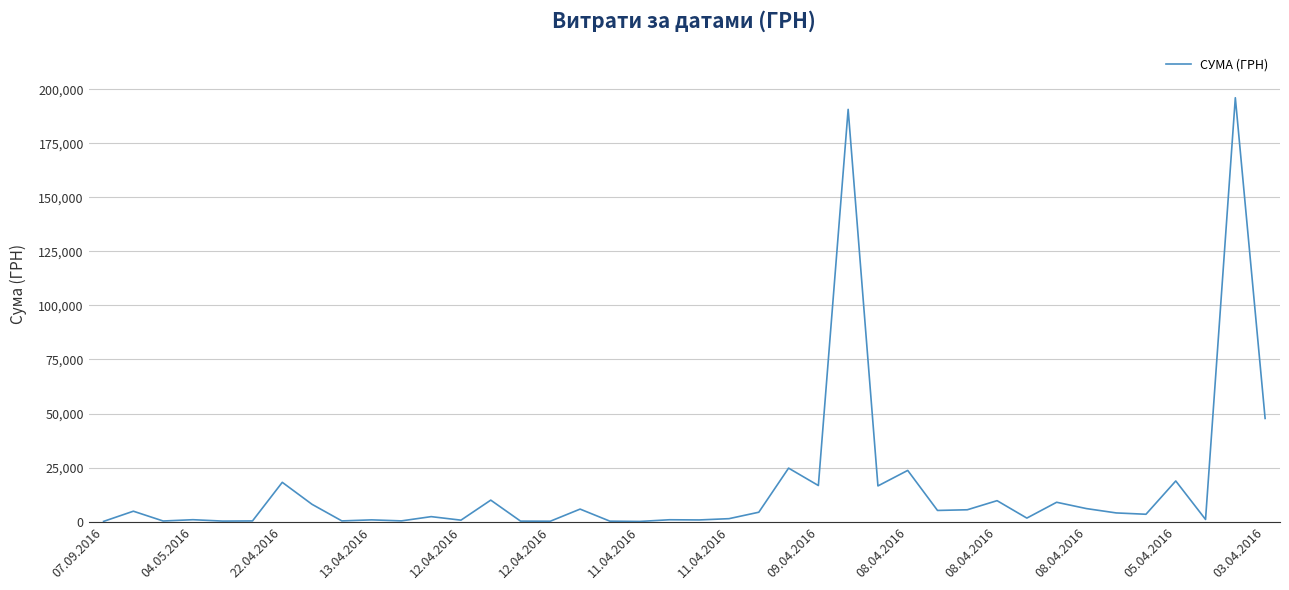

What is the maximum value shown in the chart?

196124.0